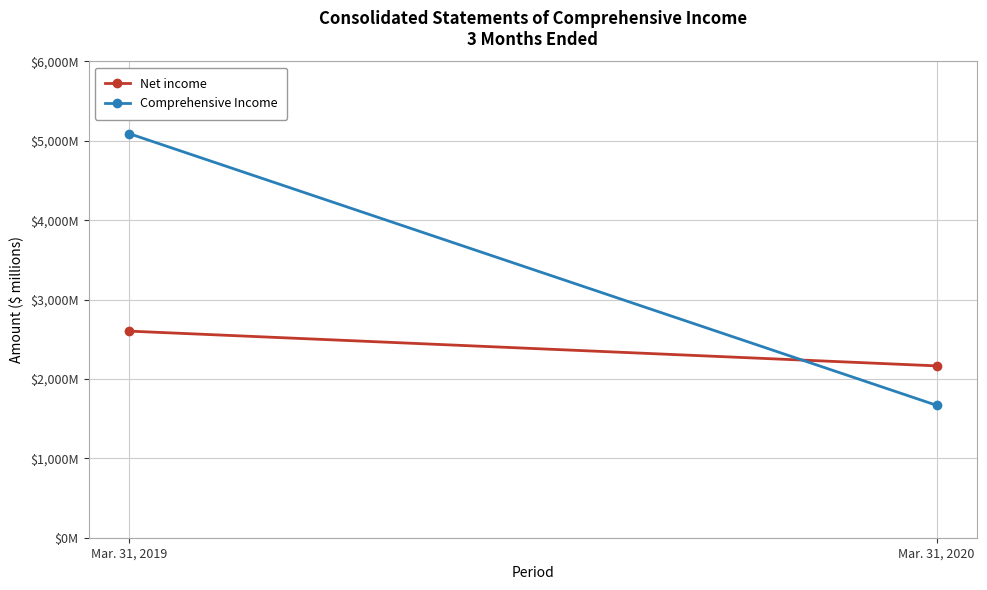

Rank the series by their maximum value, from highest to lowest.

Comprehensive Income, Net income